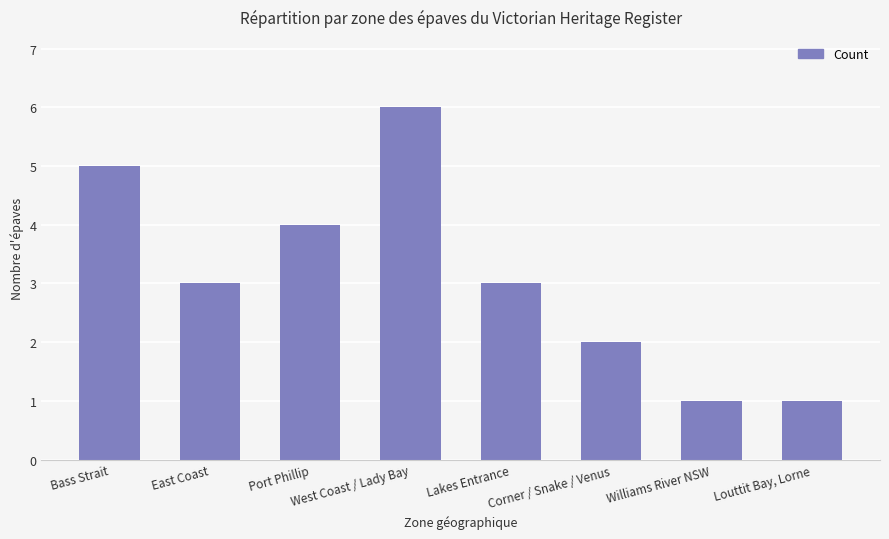

The value at Bass Strait is 7. True or false?

False